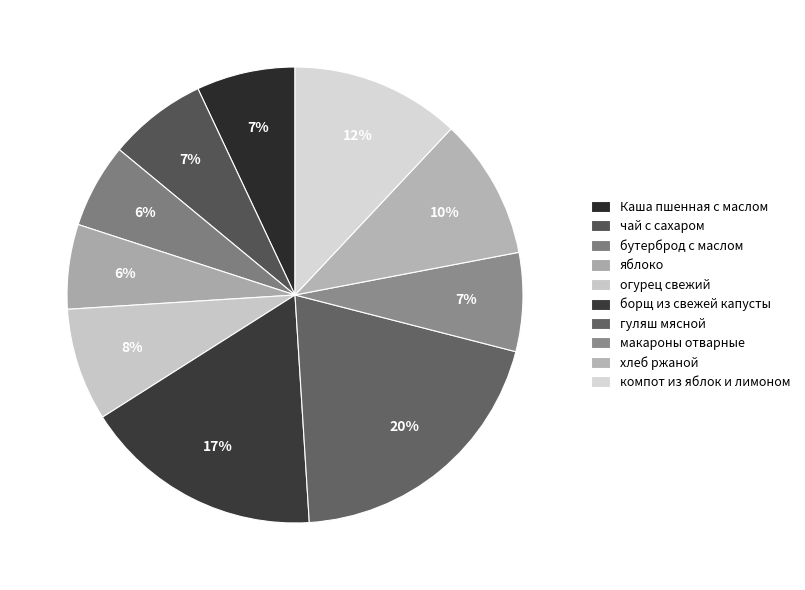

Is it true that бутерброд с маслом is 6% of the pie?

True